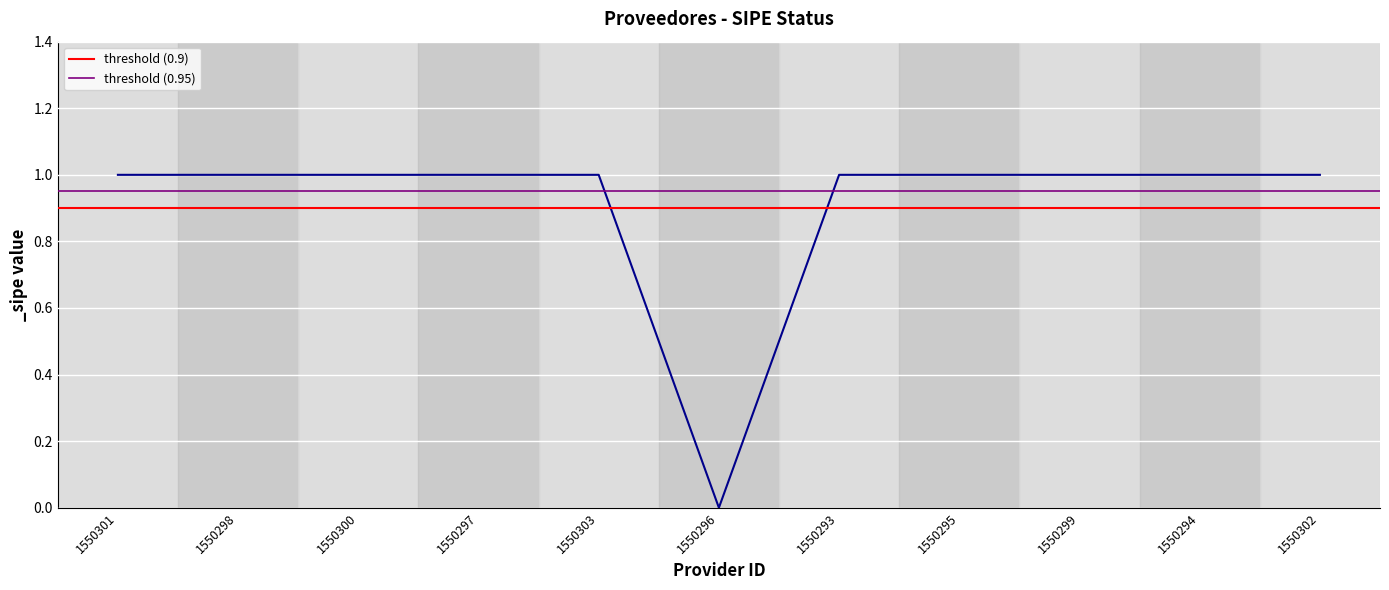

What is the sum of all threshold (0.9) values?

1.8